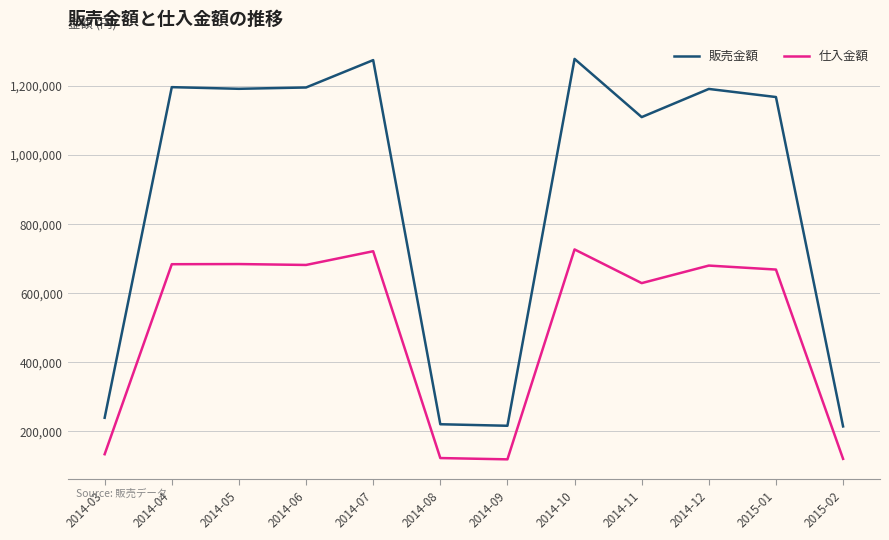

What is the greatest value displayed?

1278629